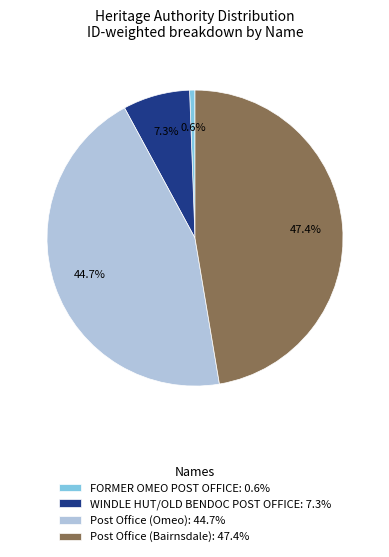

Rank the categories by value from highest to lowest.

Post Office (Bairnsdale), Post Office (Omeo), WINDLE HUT/OLD BENDOC POST OFFICE, FORMER OMEO POST OFFICE